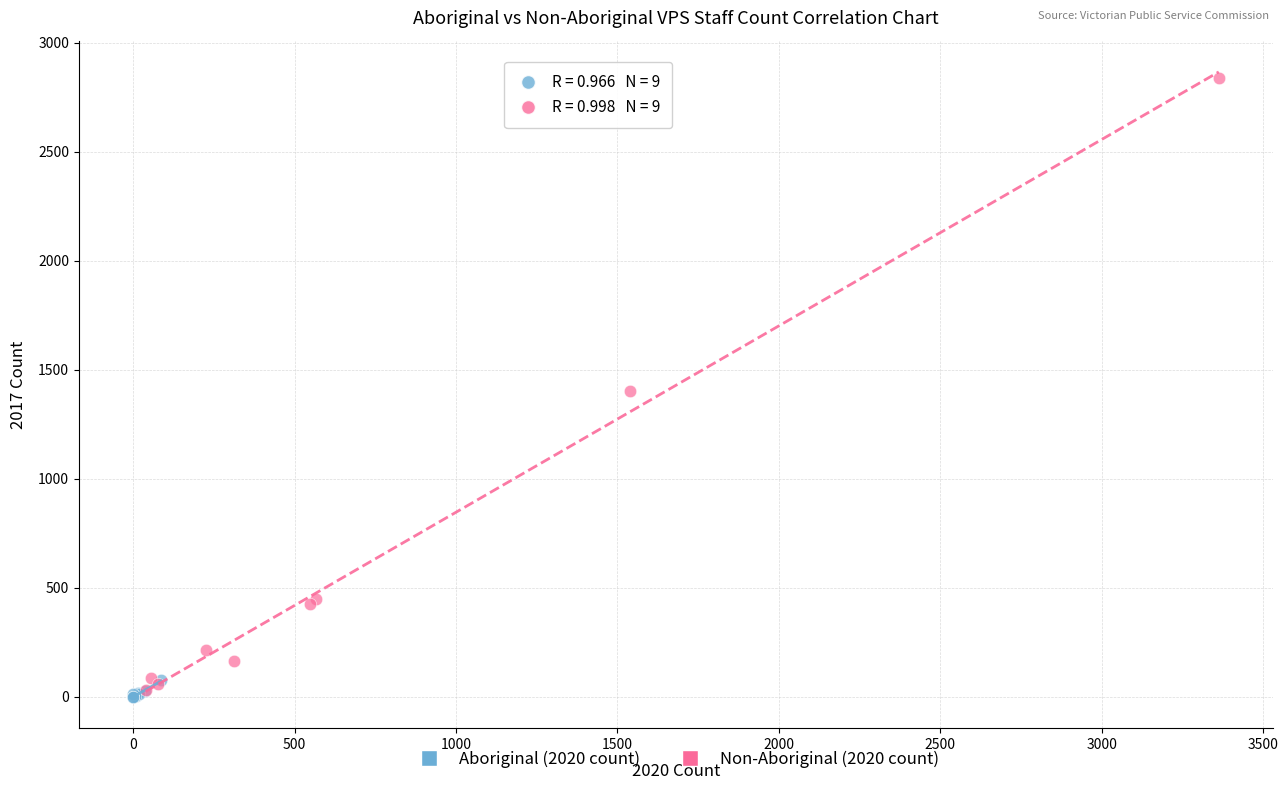

Which series has the largest Y range (max minus min)?

Non-Aboriginal (2020 count)